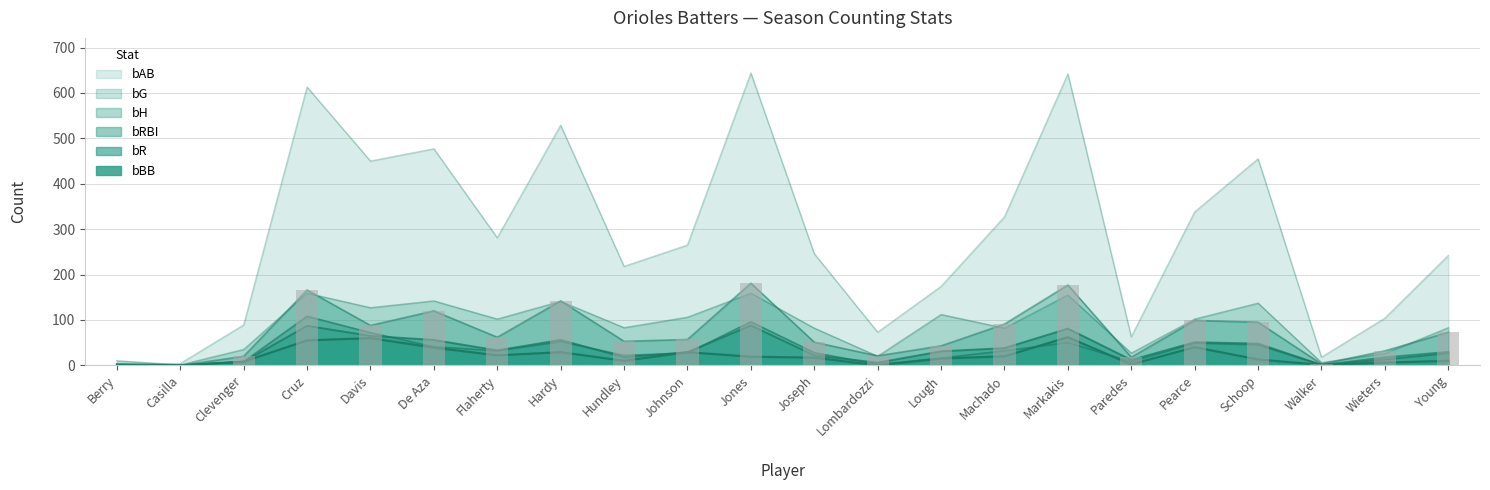

Reading right to left, what are all the values shown in this chart?

bAB: Young=242	Wieters=104	Walker=18	Schoop=455	Pearce=338	Paredes=63	Markakis=642	Machado=327	Lough=174	Lombardozzi=73	Joseph=246	Jones=644	Johnson=265	Hundley=218	Hardy=529	Flaherty=281	De Aza=477	Davis=450	Cruz=613	Clevenger=89	Casilla=4	Berry=2
bH: Young=73	Wieters=32	Walker=3	Schoop=95	Pearce=99	Paredes=18	Markakis=177	Machado=91	Lough=43	Lombardozzi=21	Joseph=51	Jones=181	Johnson=57	Hundley=53	Hardy=142	Flaherty=62	De Aza=120	Davis=88	Cruz=166	Clevenger=20	Casilla=0	Berry=0
bR: Young=27	Wieters=13	Walker=1	Schoop=48	Pearce=51	Paredes=12	Markakis=81	Machado=38	Lough=31	Lombardozzi=6	Joseph=22	Jones=88	Johnson=29	Hundley=18	Hardy=56	Flaherty=33	De Aza=56	Davis=65	Cruz=87	Clevenger=8	Casilla=0	Berry=3
bRBI: Young=30	Wieters=18	Walker=1	Schoop=45	Pearce=49	Paredes=8	Markakis=50	Machado=32	Lough=16	Lombardozzi=2	Joseph=28	Jones=96	Johnson=27	Hundley=22	Hardy=52	Flaherty=32	De Aza=41	Davis=72	Cruz=108	Clevenger=8	Casilla=0	Berry=0
bBB: Young=10	Wieters=6	Walker=1	Schoop=13	Pearce=40	Paredes=2	Markakis=62	Machado=20	Lough=15	Lombardozzi=0	Joseph=17	Jones=19	Johnson=29	Hundley=10	Hardy=29	Flaherty=22	De Aza=39	Davis=60	Cruz=55	Clevenger=8	Casilla=0	Berry=0
bG: Young=83	Wieters=26	Walker=6	Schoop=137	Pearce=102	Paredes=27	Markakis=155	Machado=82	Lough=112	Lombardozzi=20	Joseph=82	Jones=159	Johnson=106	Hundley=83	Hardy=141	Flaherty=102	De Aza=142	Davis=127	Cruz=159	Clevenger=35	Casilla=1	Berry=10